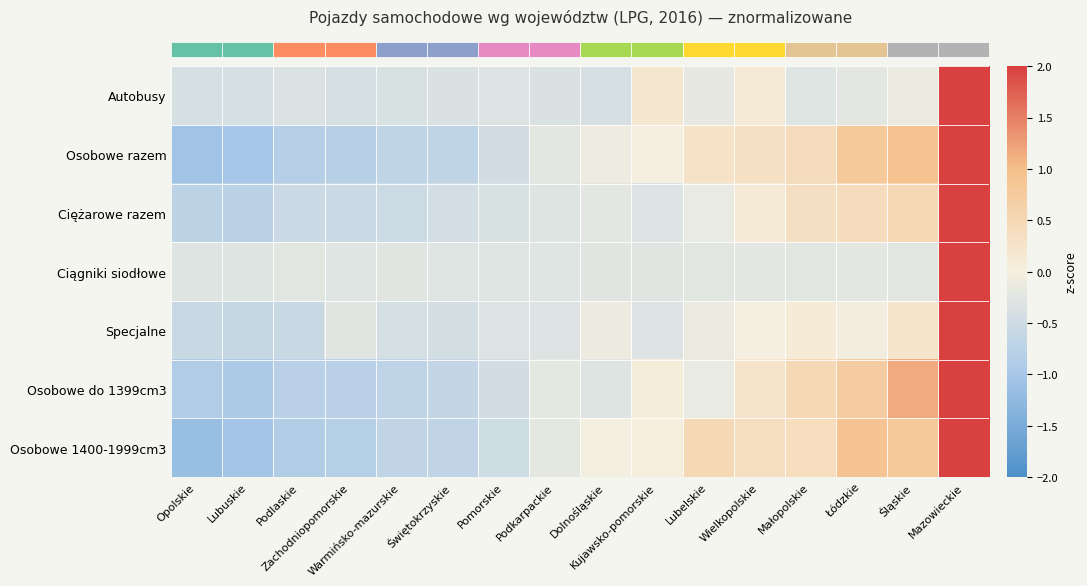

Between Pomorskie and Lubuskie, which is larger?

Pomorskie